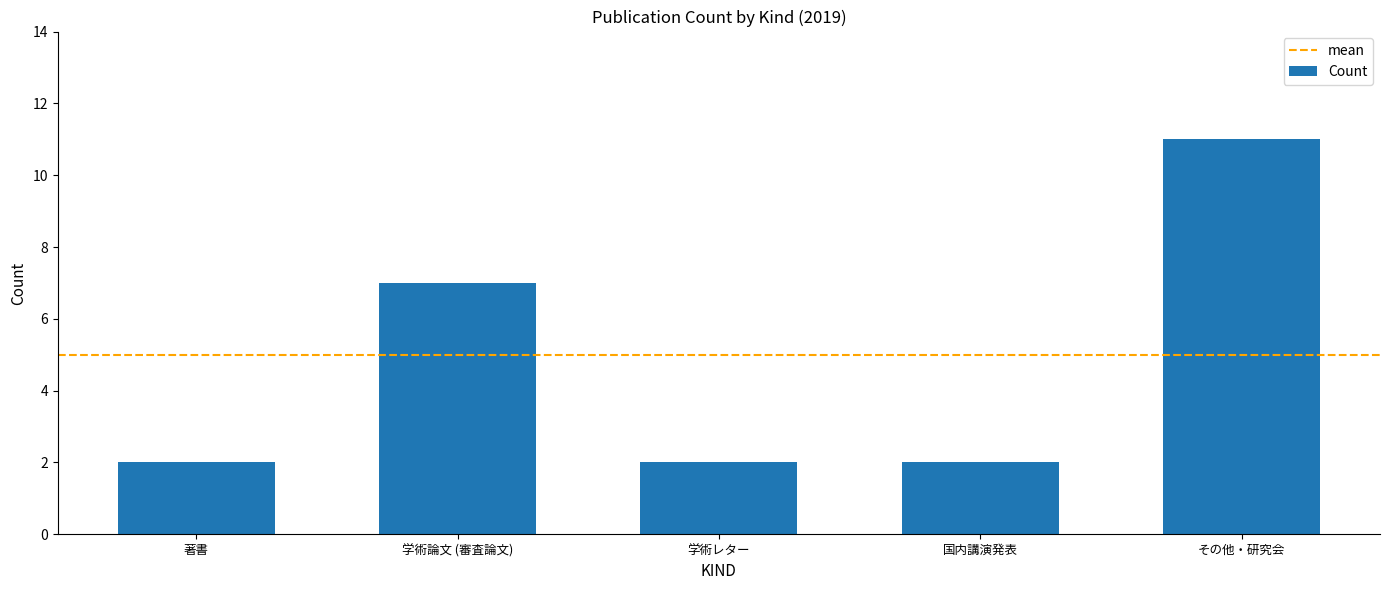

How many bars are there in total?

5